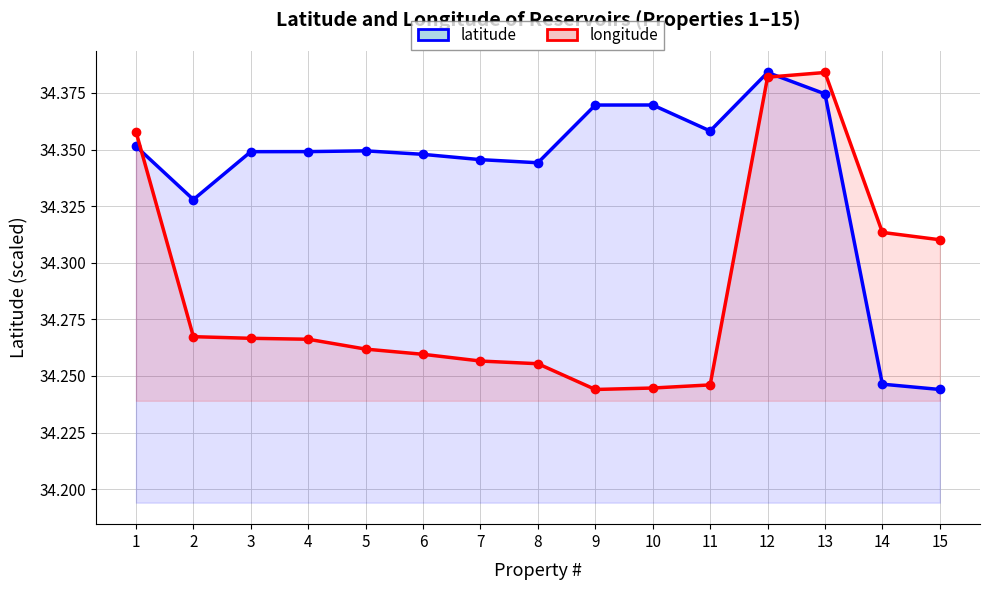

Which series has the largest range (max minus min)?

latitude